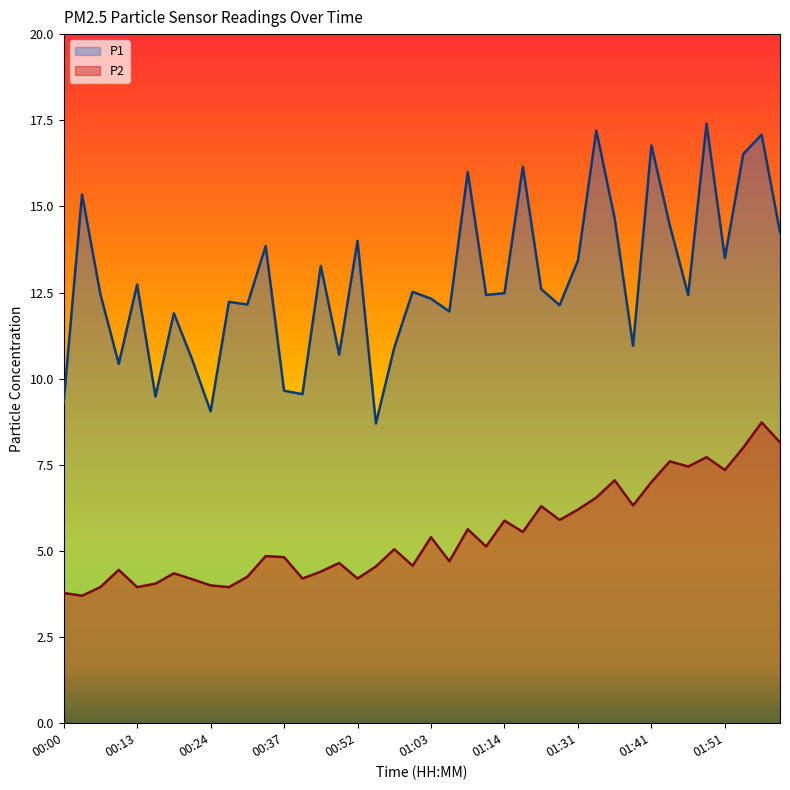

What is the label of the 16th point from the right?

01:14